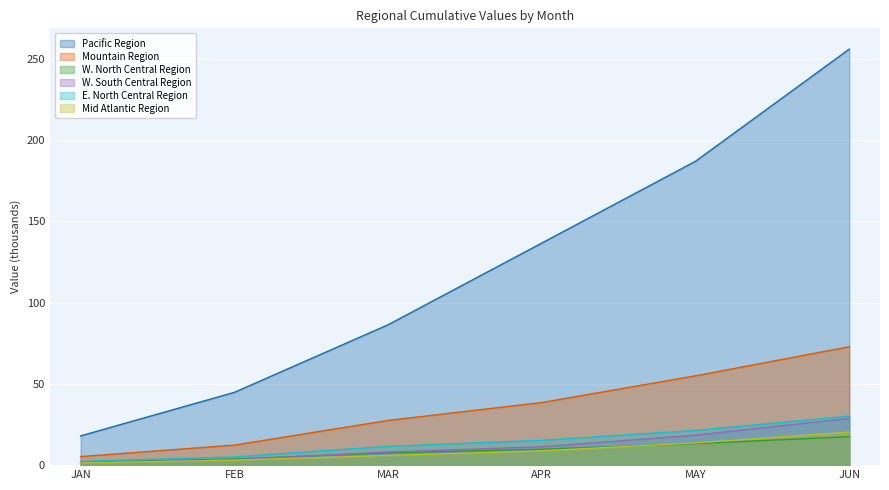

What are all the series names shown in the legend?

Pacific Region, Mountain Region, W. North Central Region, W. South Central Region, E. North Central Region, Mid Atlantic Region